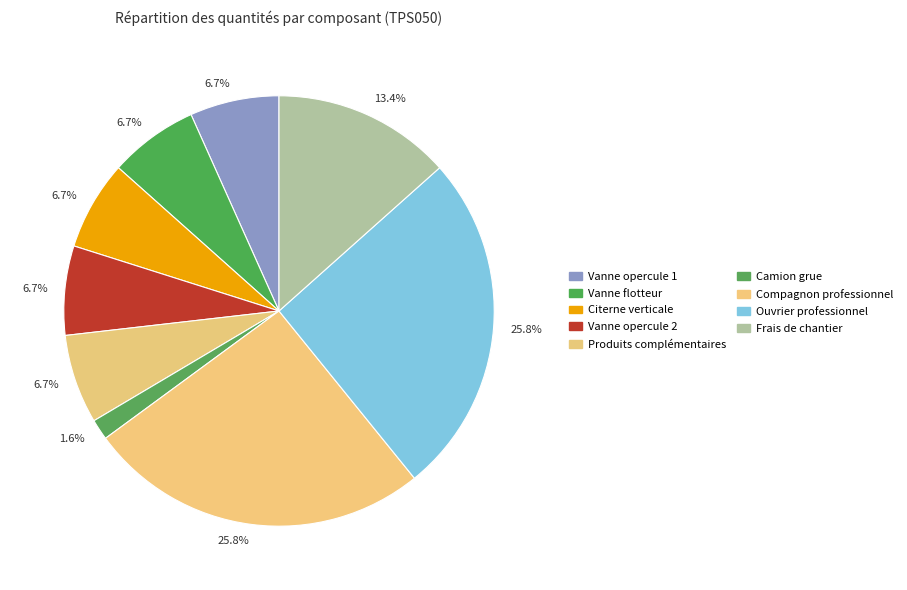

How many segments does this pie chart have?

9